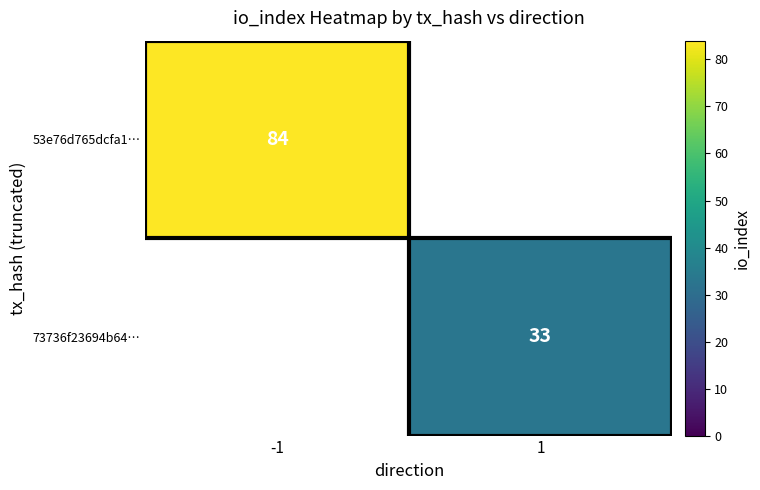

At which category does the chart reach its minimum across all series?

1